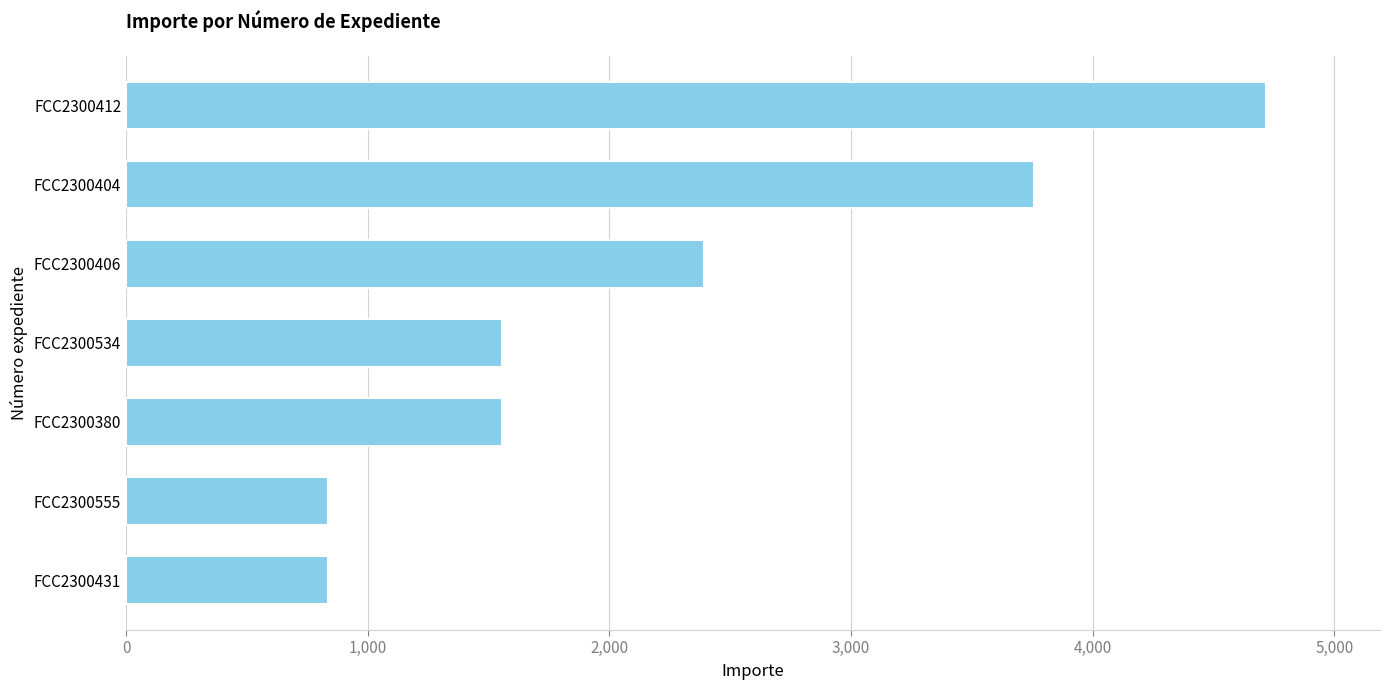

How many series are shown in this chart?

1